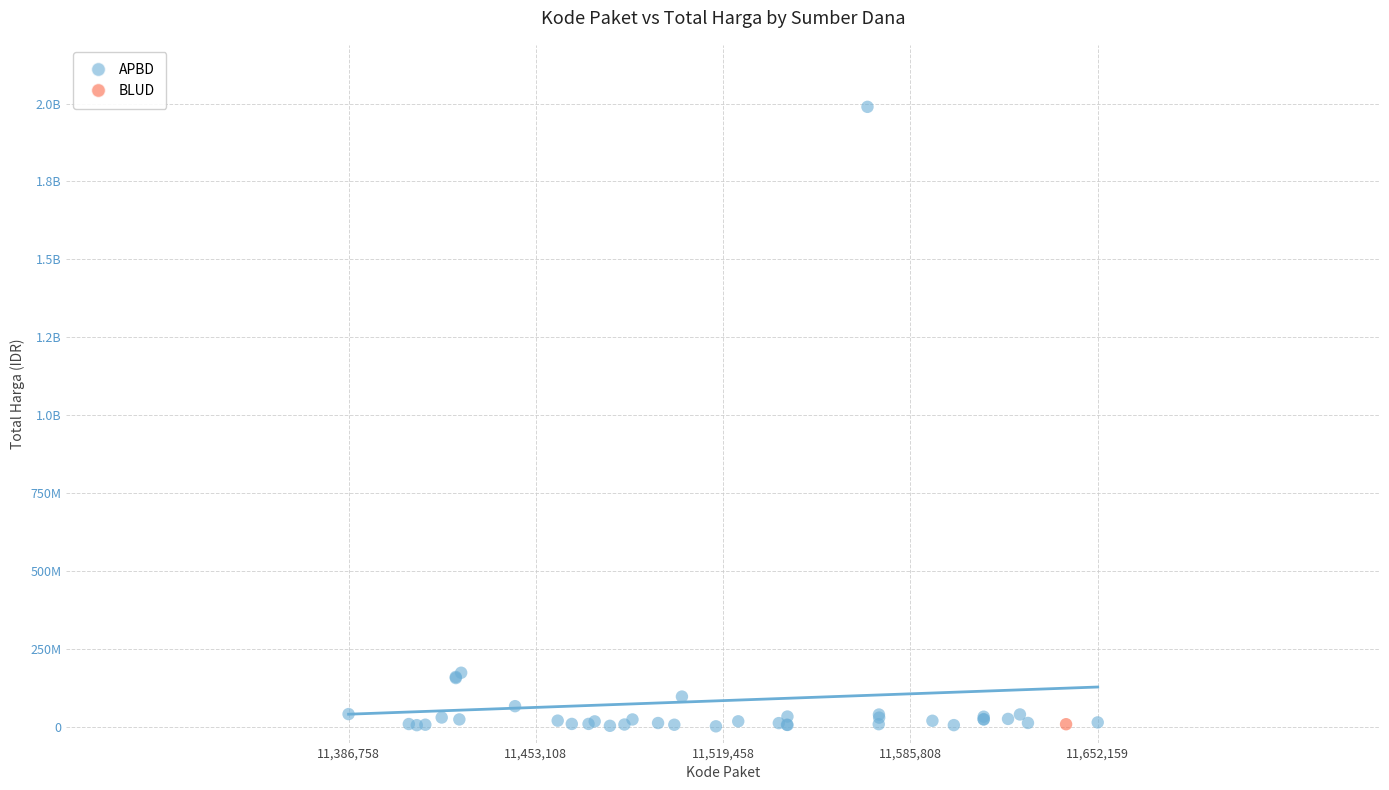

What are all the series names shown in the legend?

APBD, BLUD